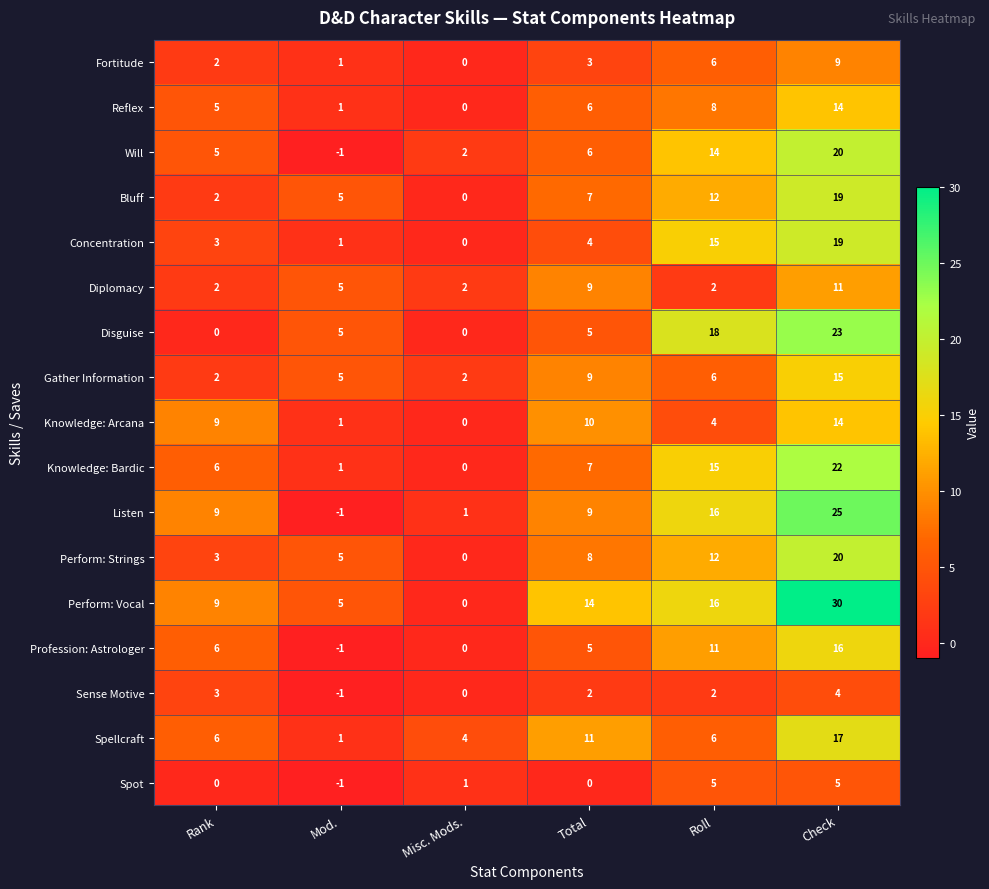

At which category does the chart reach its minimum across all series?

Mod.